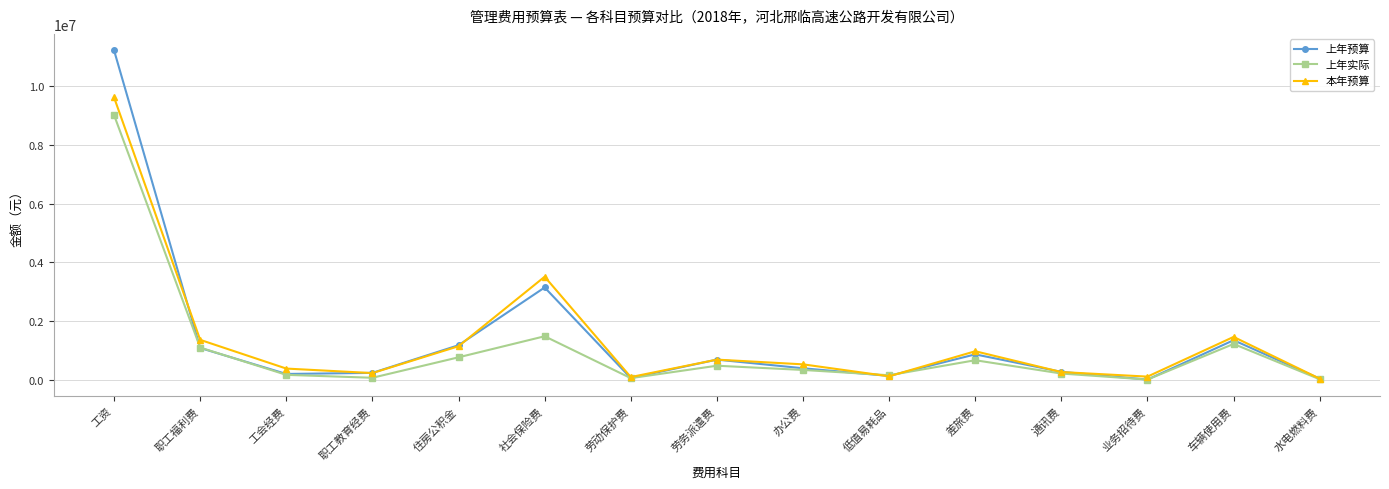

At which category is the sum across all series the highest?

工资